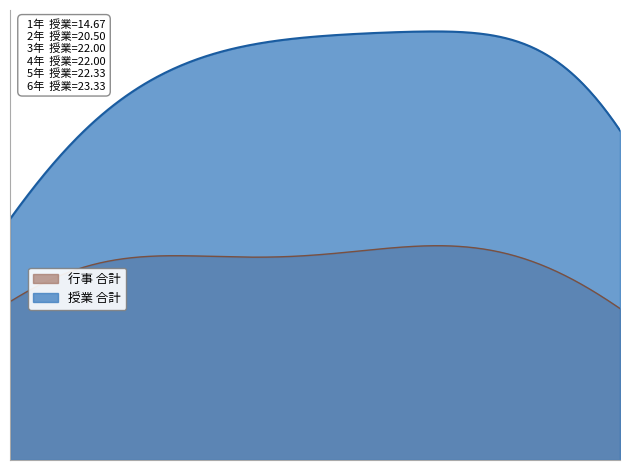

True or false: 授業 and 行事 intersect in this chart.

False